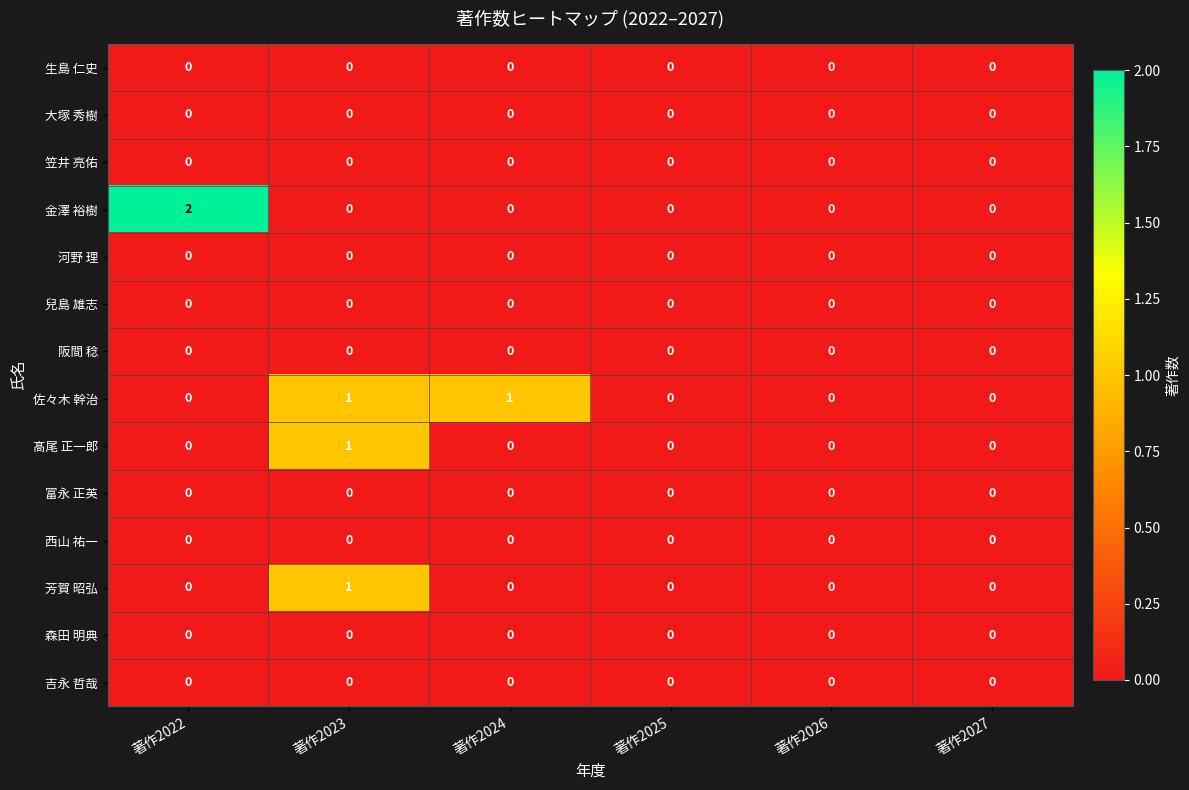

What is the total value across all series at 著作2023?

3